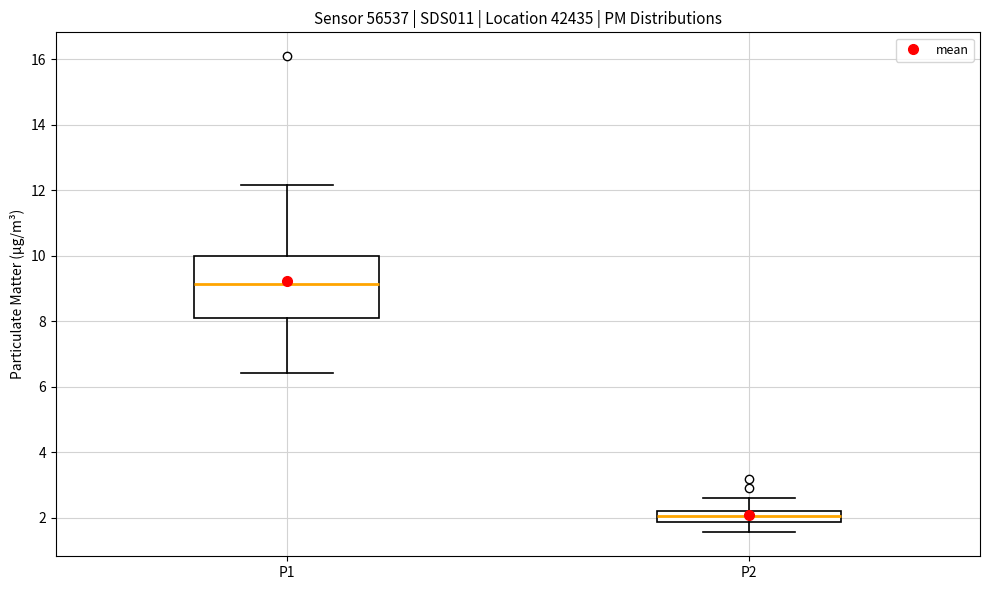

Reading left to right, read every box against the y-axis: the position of its median line, the range the box covers, and the ends of its whiskers. The values are not printed on the chart, so give them approximately, as read against the axis.

P1: median 9.2, box 8.2 to 10.0, whiskers 6.4 to 12.2
P2: median 2.0, box 1.8 to 2.2, whiskers 1.6 to 2.6